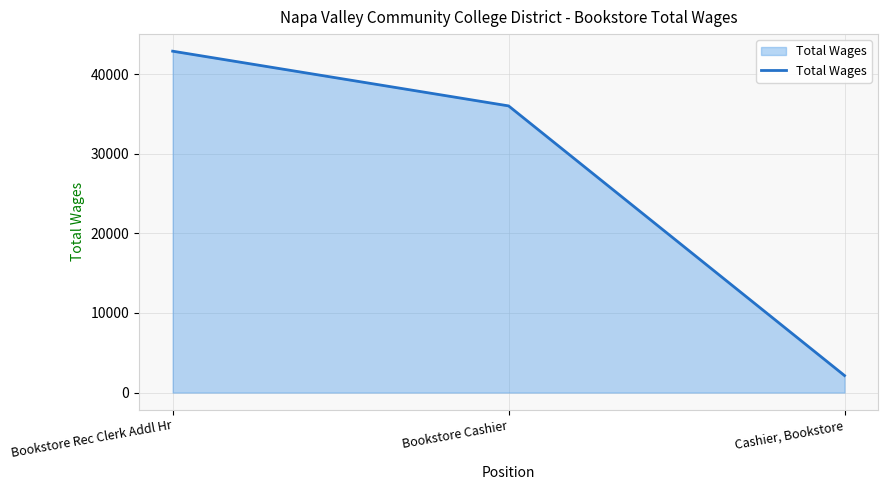

Reading left to right, list all the values displayed in this chart.

42892	36017	2137